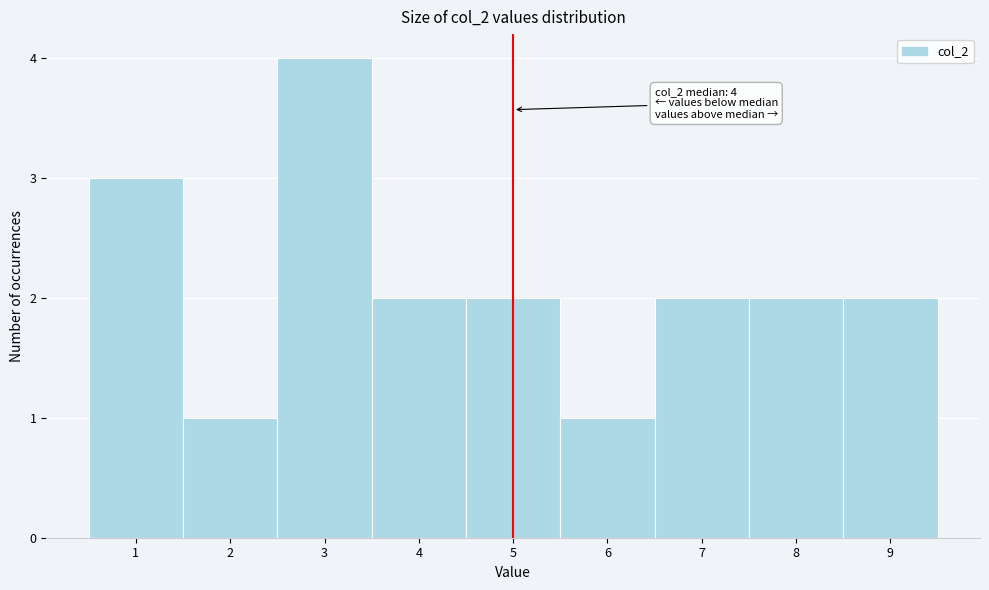

Which range on the x-axis has the tallest bar?

2.5 to 3.5